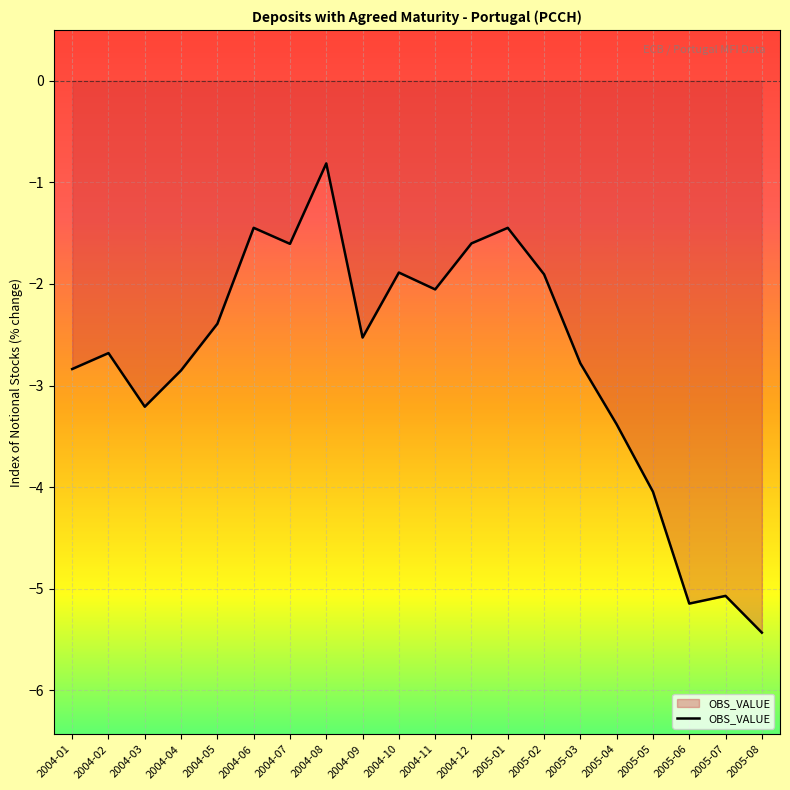

What is the sum of all values?

-55.1